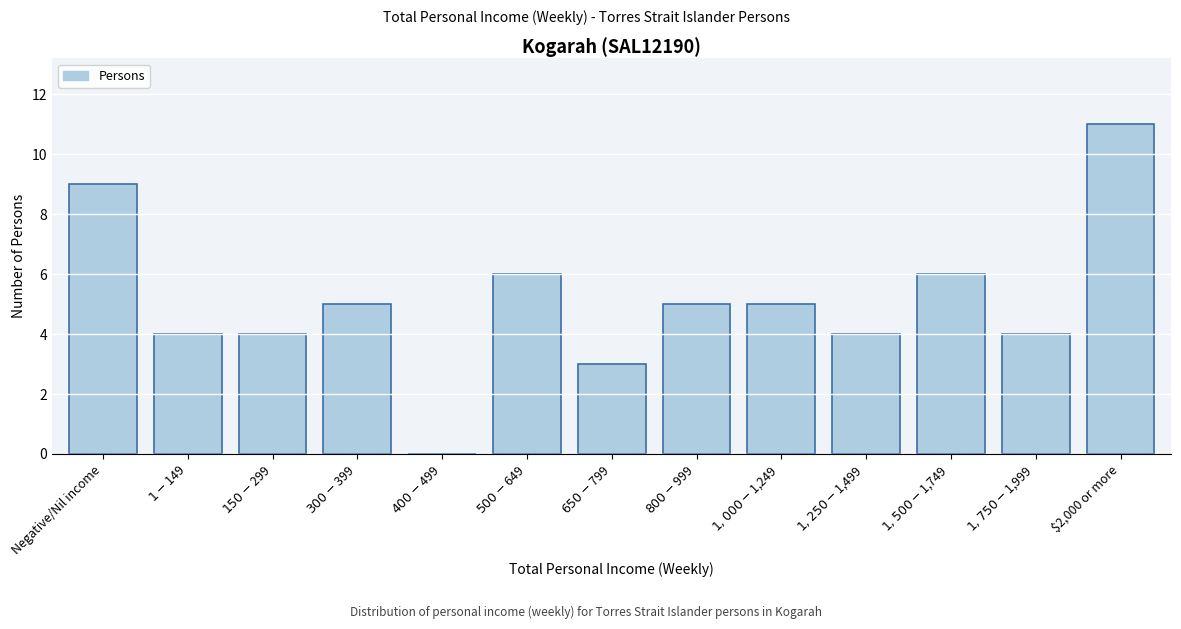

What is the sum of all values?

66